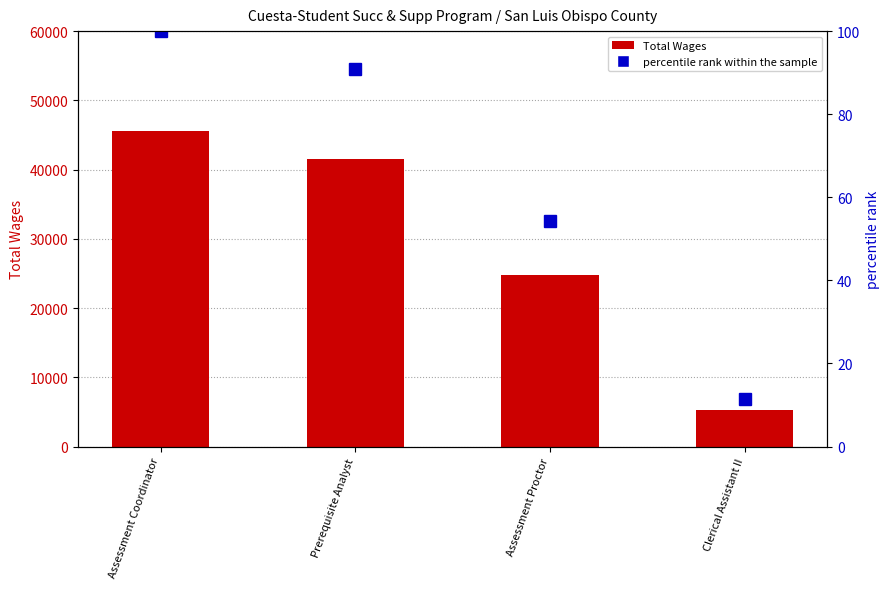

What is the value of the Total Wages bar at the 4th from the left?

5225.0